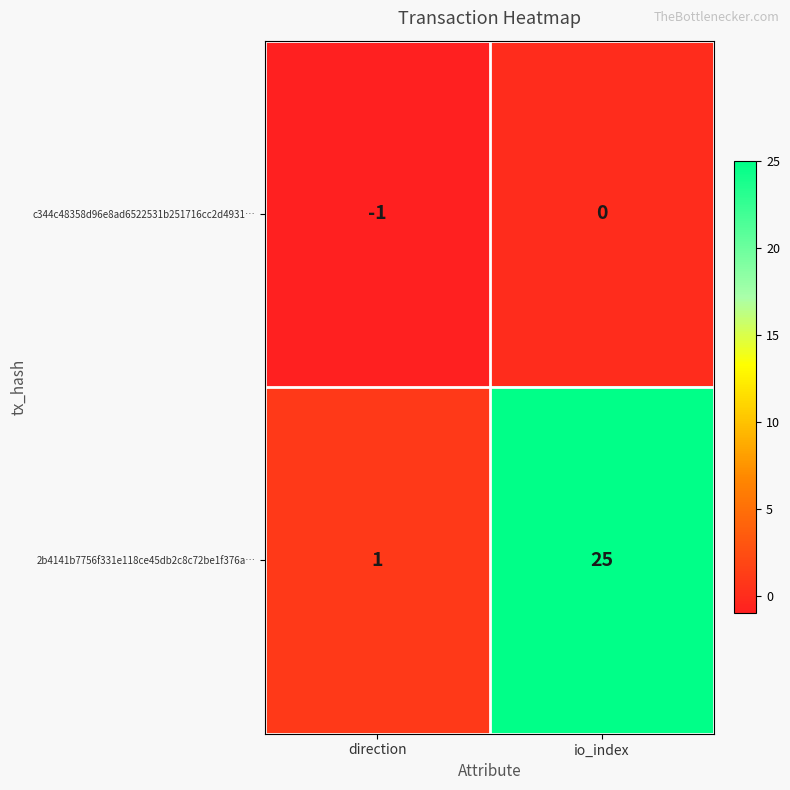

What is the sum of all 2b4141b7756f331e118ce45db2c8c72be1f376a… values?

26